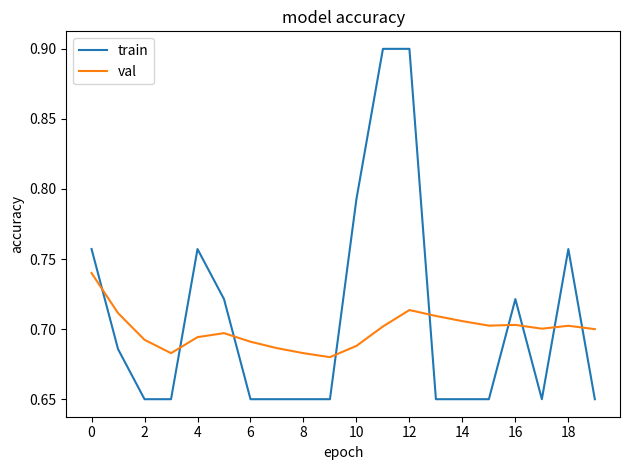

Which series ends up on top after the final intersection of val and train?

val